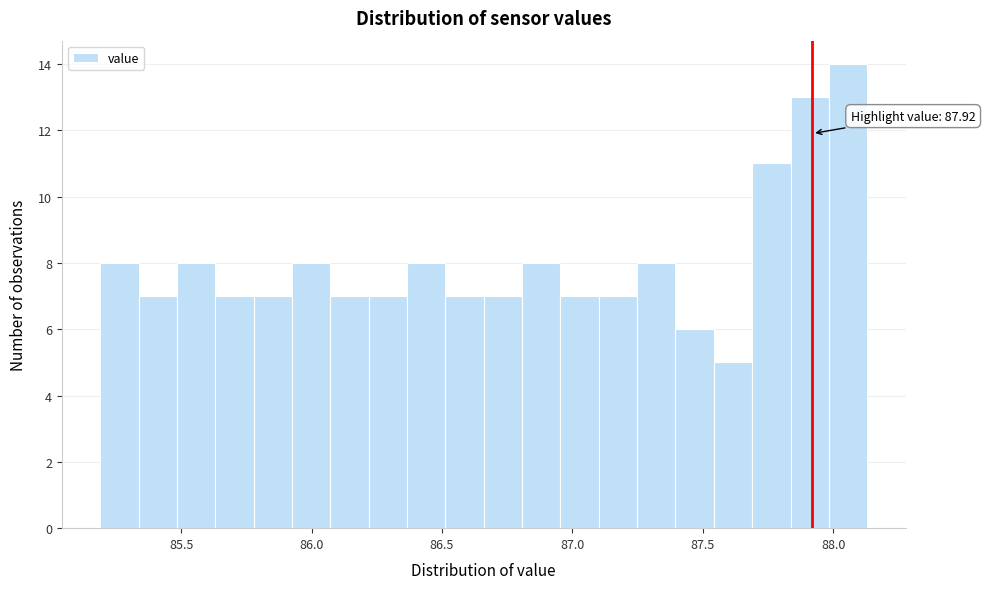

Around what value on the x-axis is the tallest bar? Give the approximate position of its centre, as read against the axis.

88.05